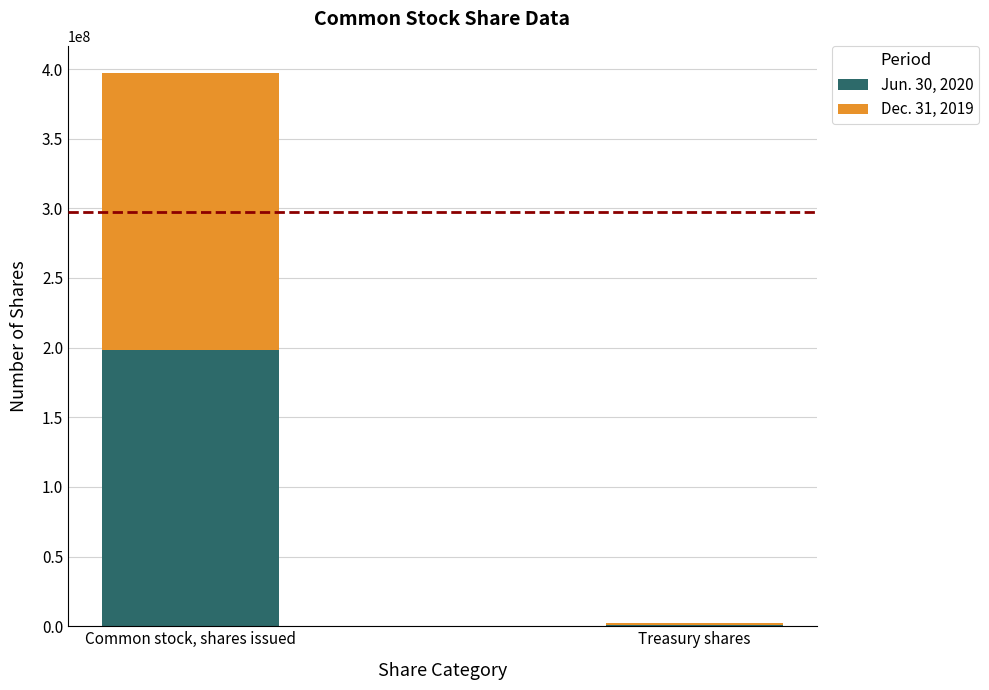

What is the highest value of the Jun. 30, 2020 series?

197951047